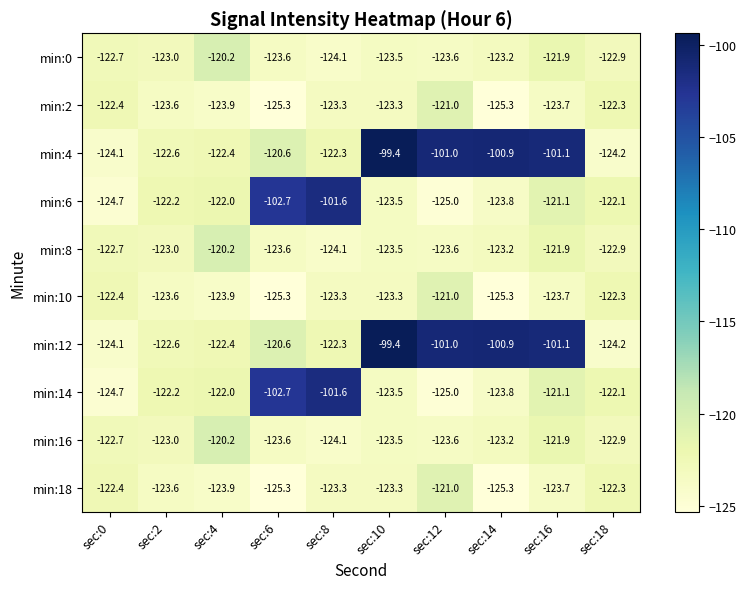

What is the spread (max minus min) of values at sec:6?

22.6